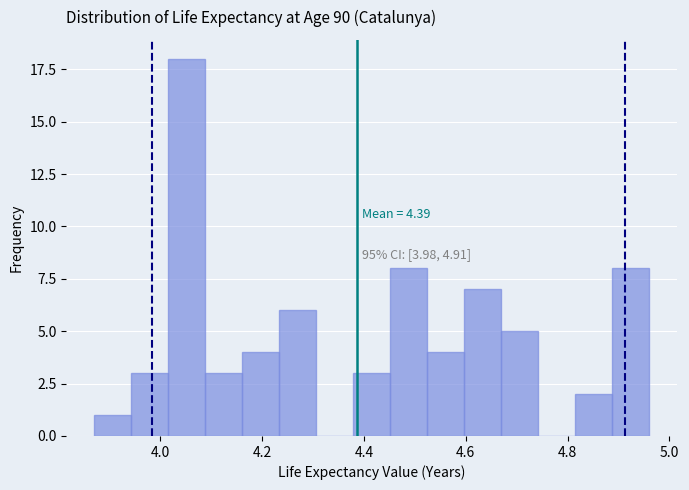

Read against the x-axis, roughly where is the centre of the tallest bar?

4.06